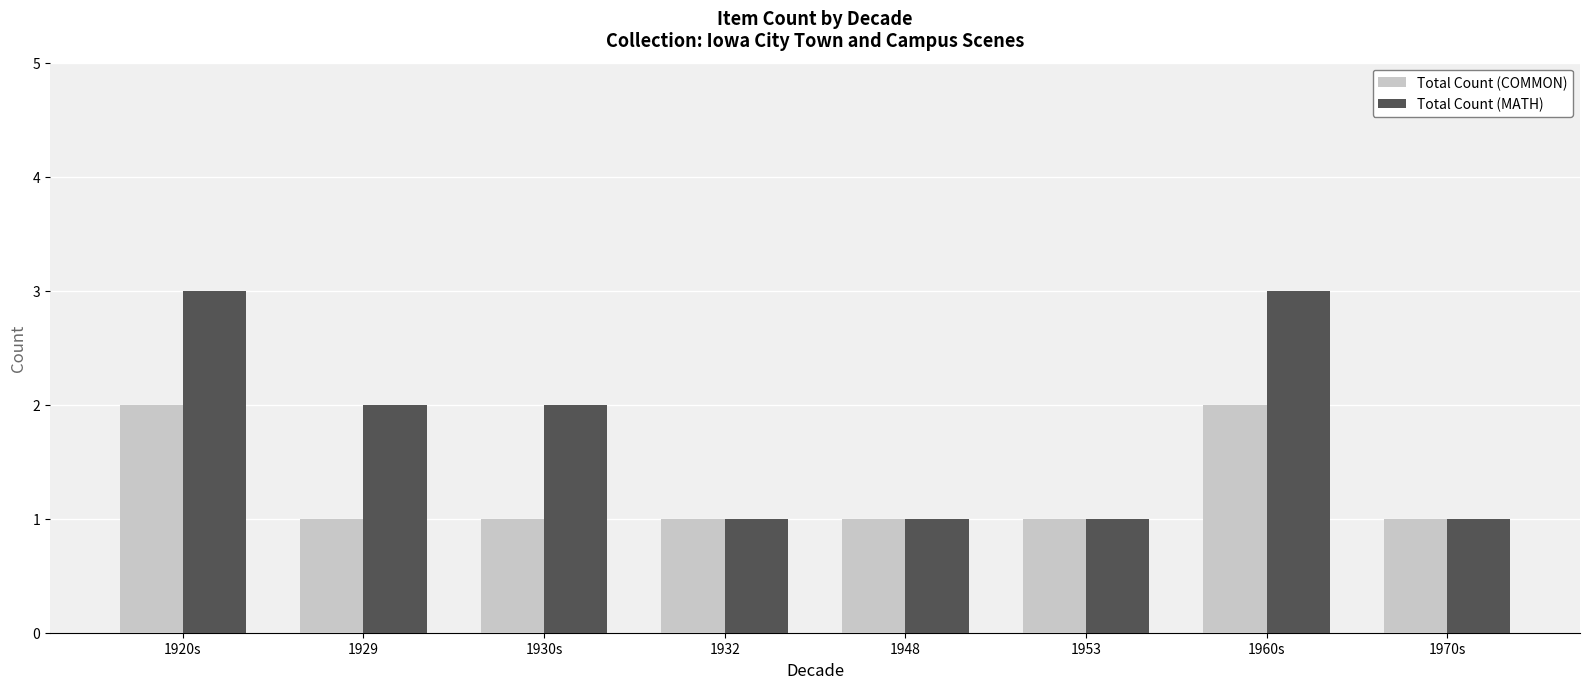

What position from the left is 1929?

2